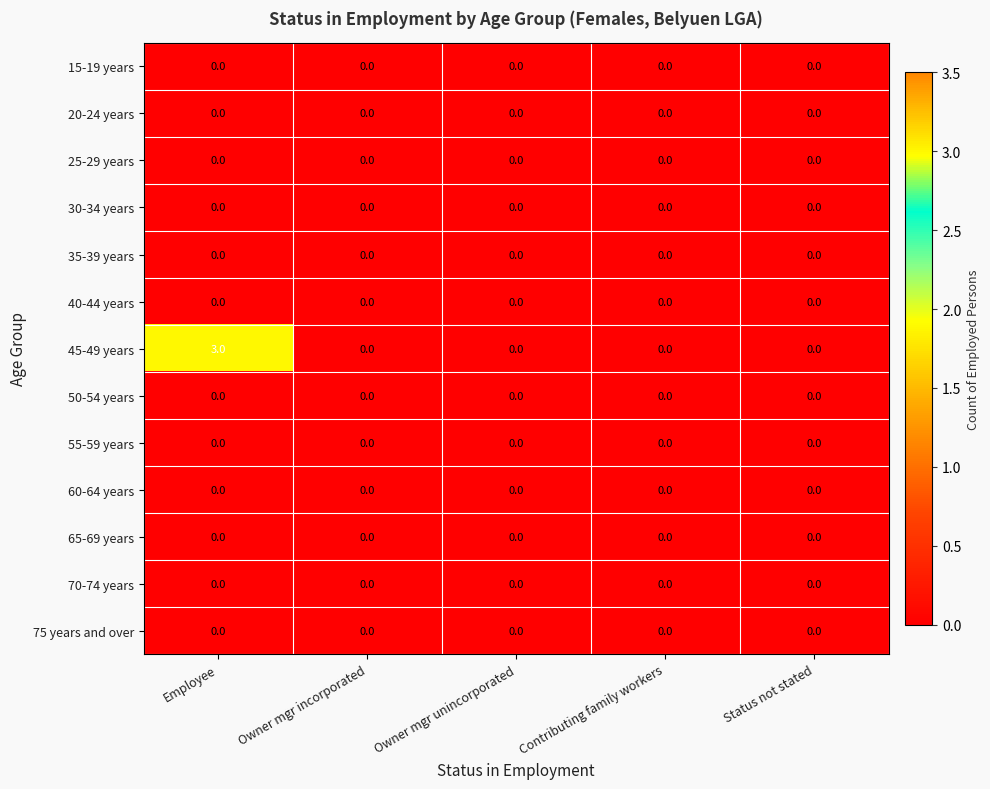

Count the number of categories in the chart.

5